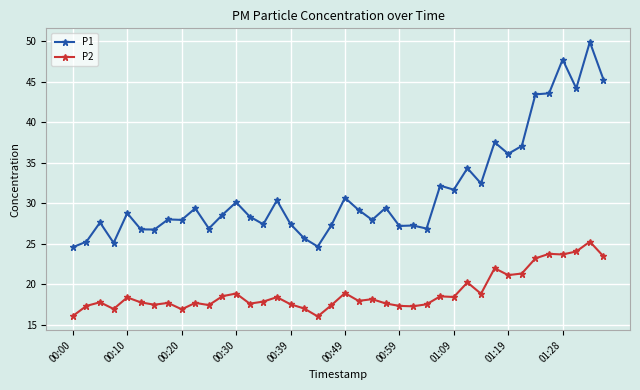

Which series has the widest spread of values?

P1